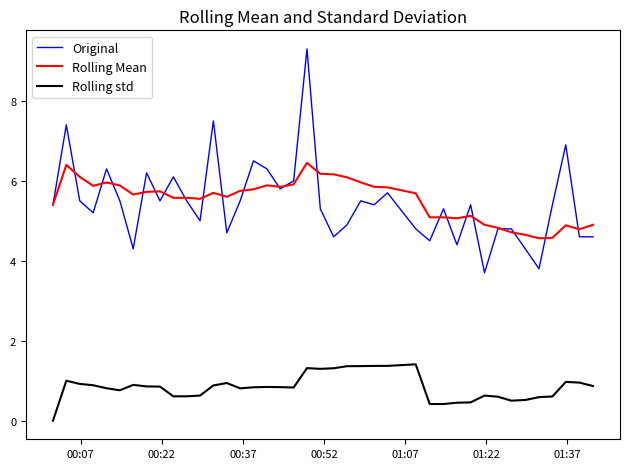

Does the chart display data point markers on the line(s)?

No